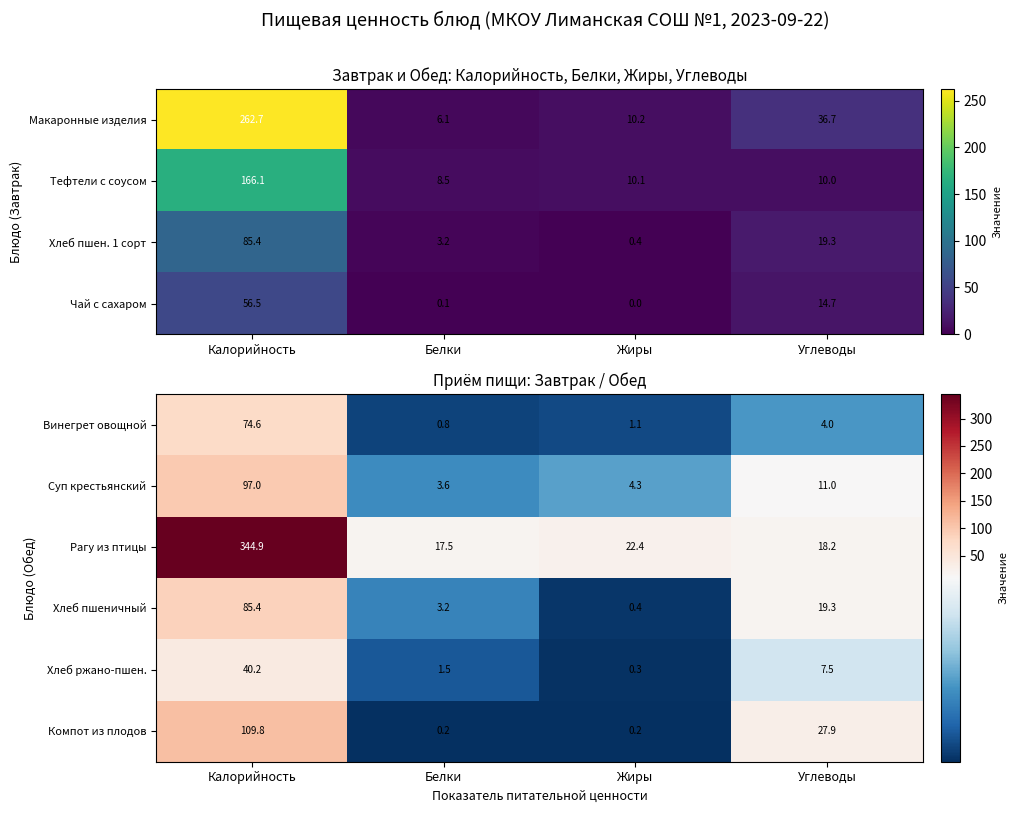

Is it true that Винегрет овощной equals 0.5 at Белки?

False